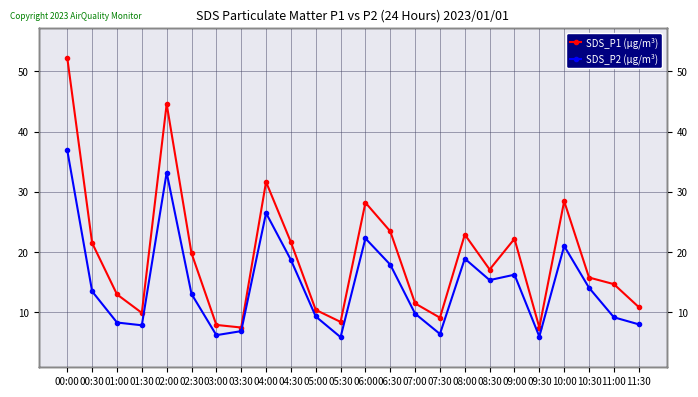

What are all the series names shown in the legend?

SDS_P1 (µg/m³), SDS_P2 (µg/m³)